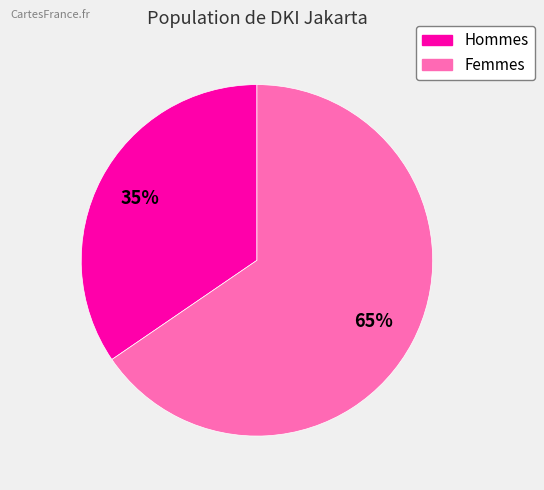

To the nearest percent, what is the average slice percentage?

50%